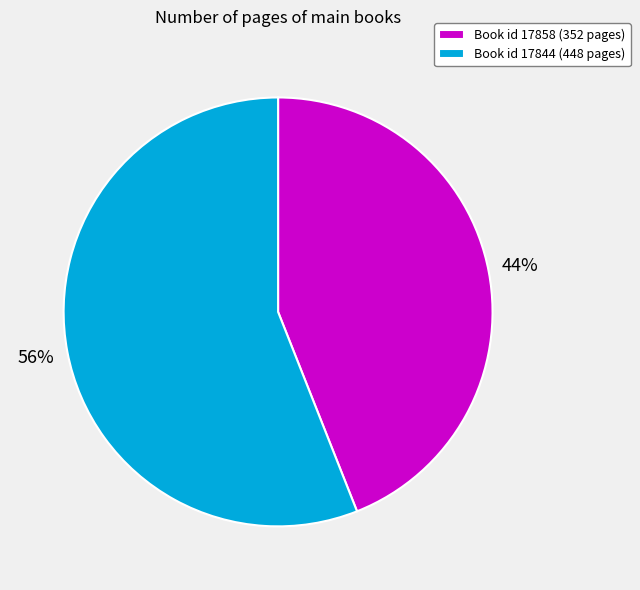

Do Book id 17858 (352 pages) and Book id 17844 (448 pages) together represent more than half of the pie?

Yes